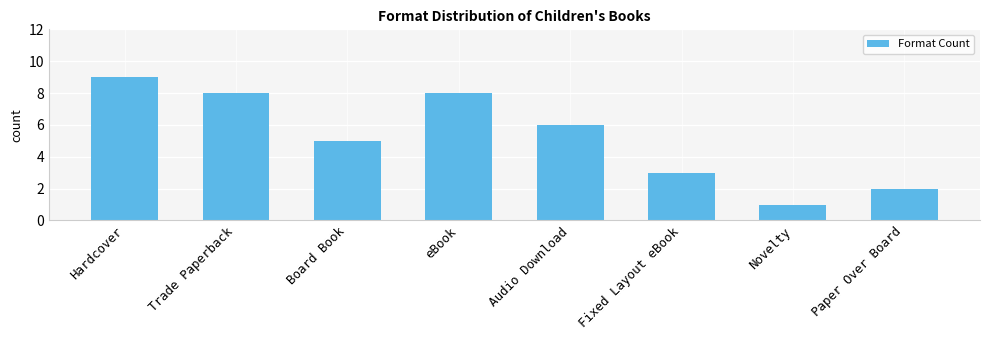

What is the average value?

5